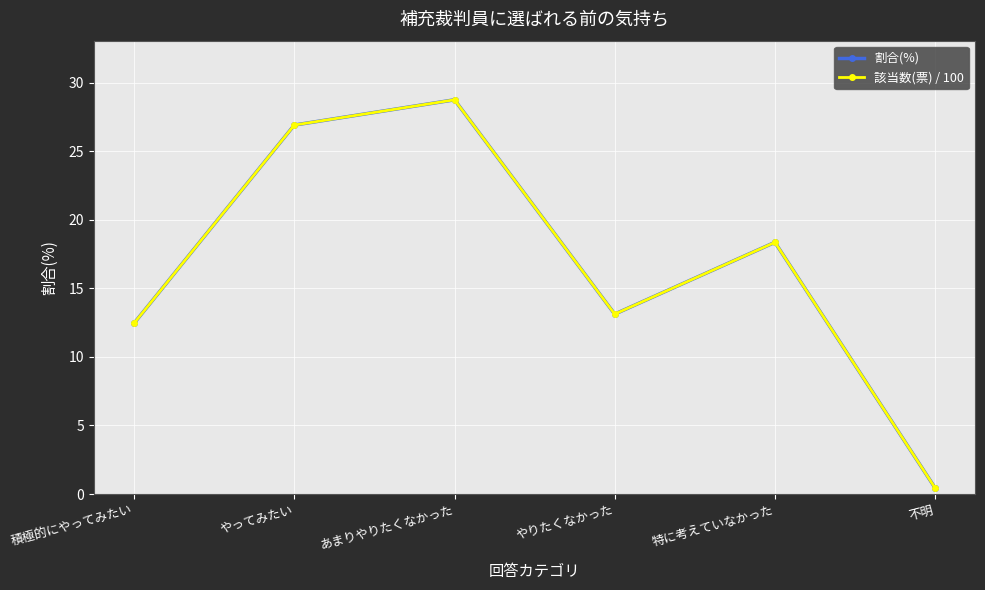

Is this an area chart (filled region under the line)?

No